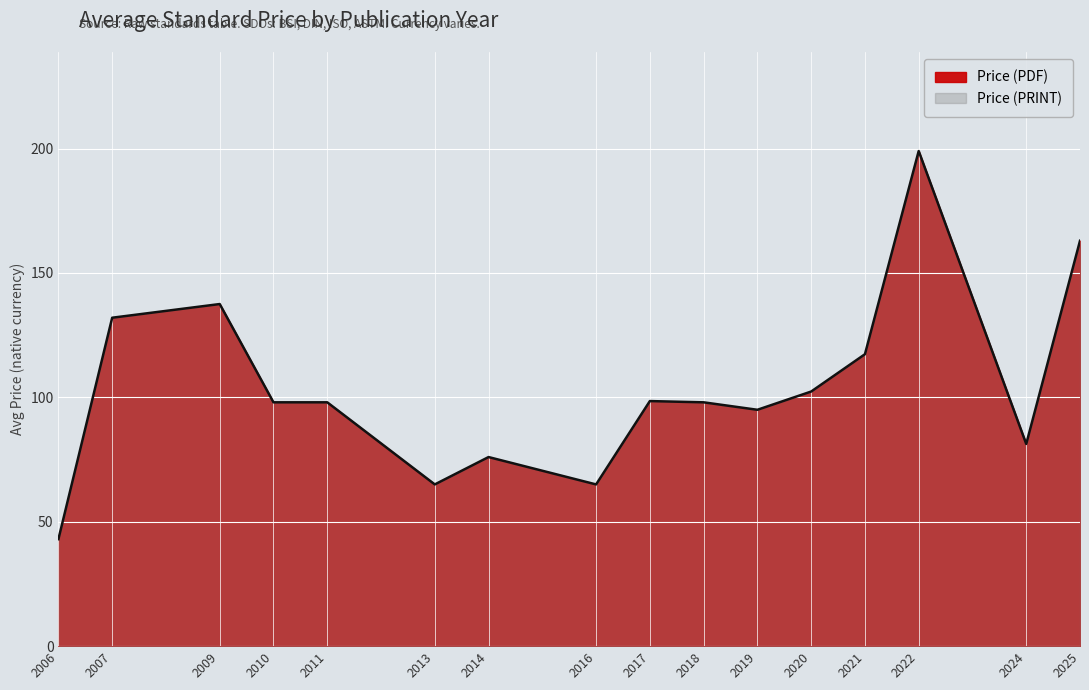

Which series has the largest total across all categories?

Price (PDF)